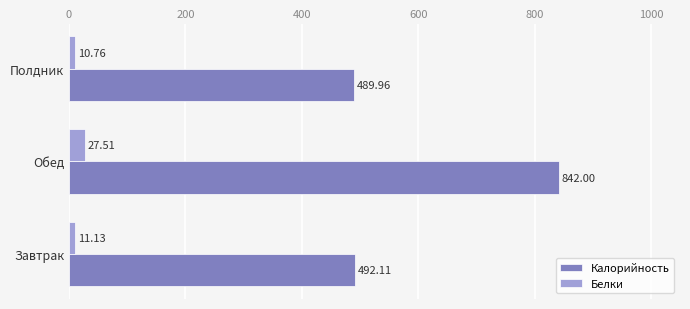

How many data points does each series have?

3